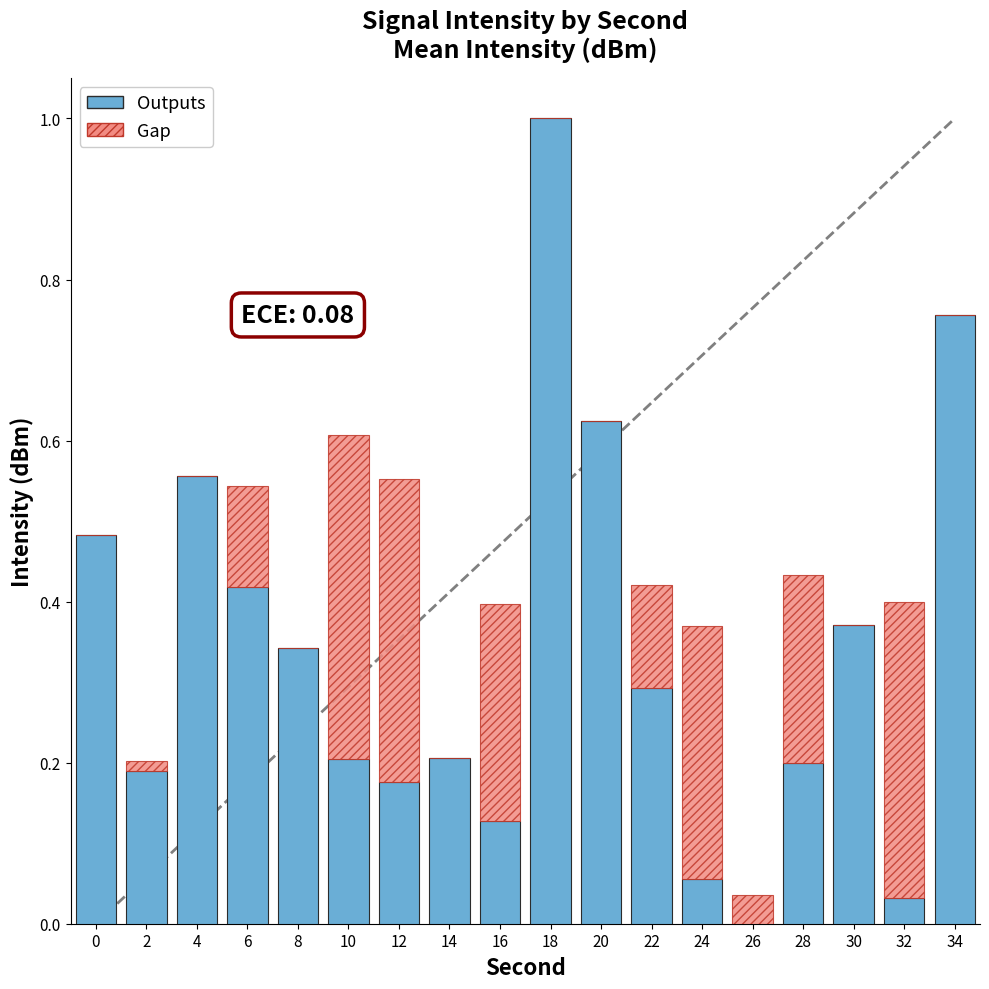

What is the highest value of the Outputs series?

1.0